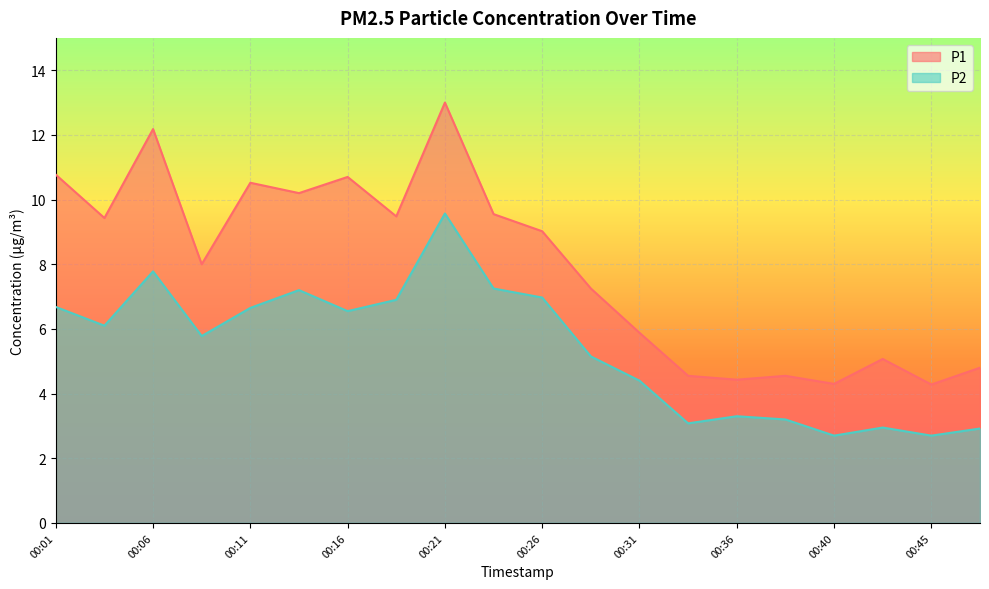

Rank the categories by P1 value from lowest to highest.

00:45, 00:40, 00:36, 00:33, 00:38, 00:48, 00:43, 00:31, 00:28, 00:09, 00:26, 00:04, 00:18, 00:23, 00:14, 00:11, 00:16, 00:01, 00:06, 00:21